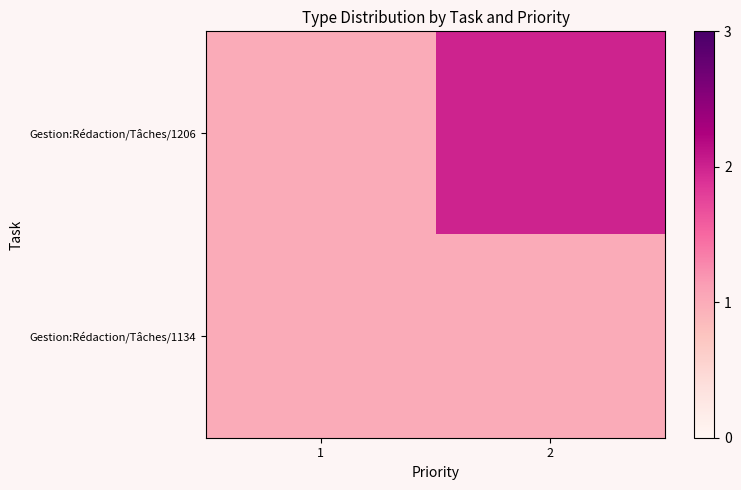

What is the total value across all series at 1?

2